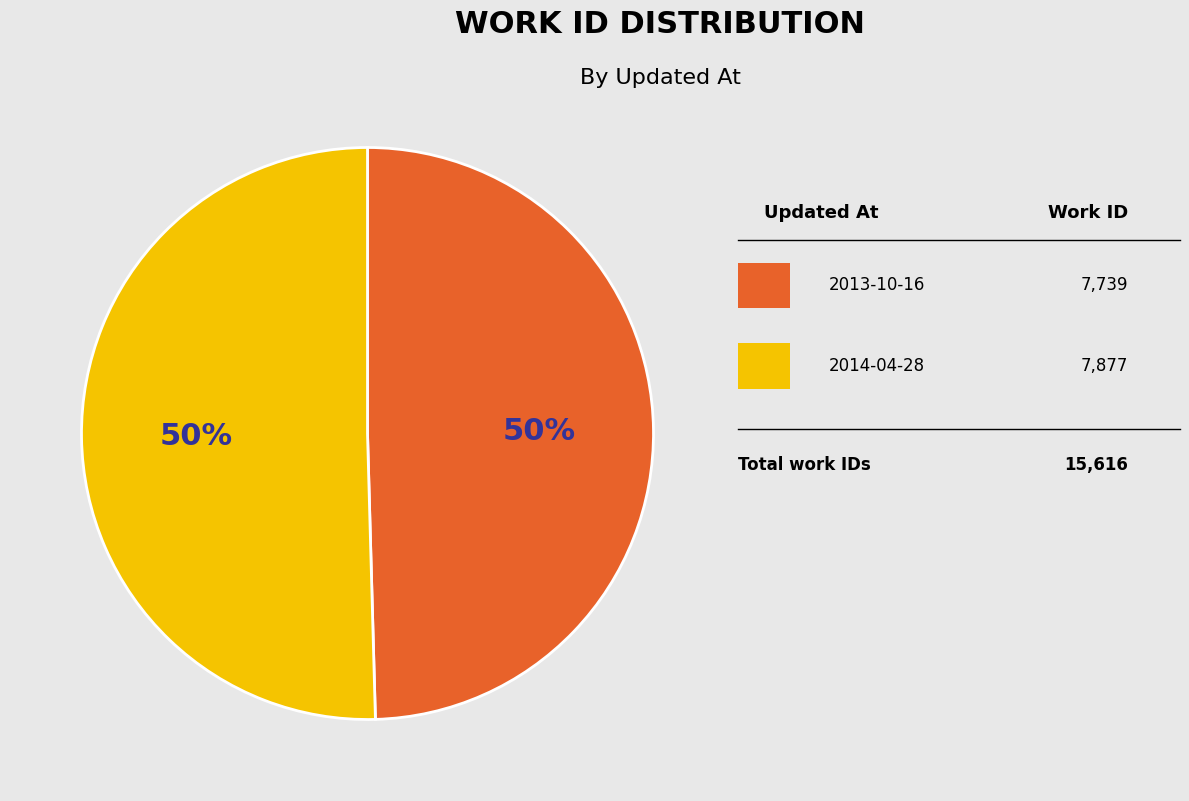

To the nearest percent, what is the average slice percentage?

50%